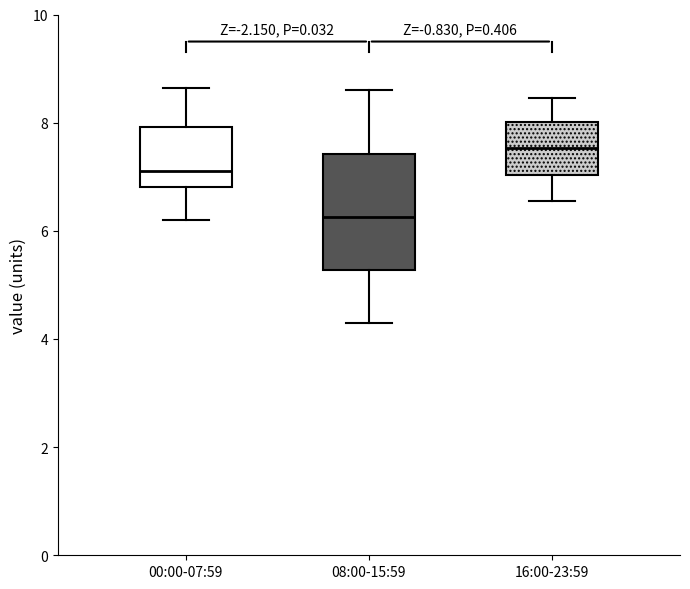

Which box has the highest median line?

16:00-23:59